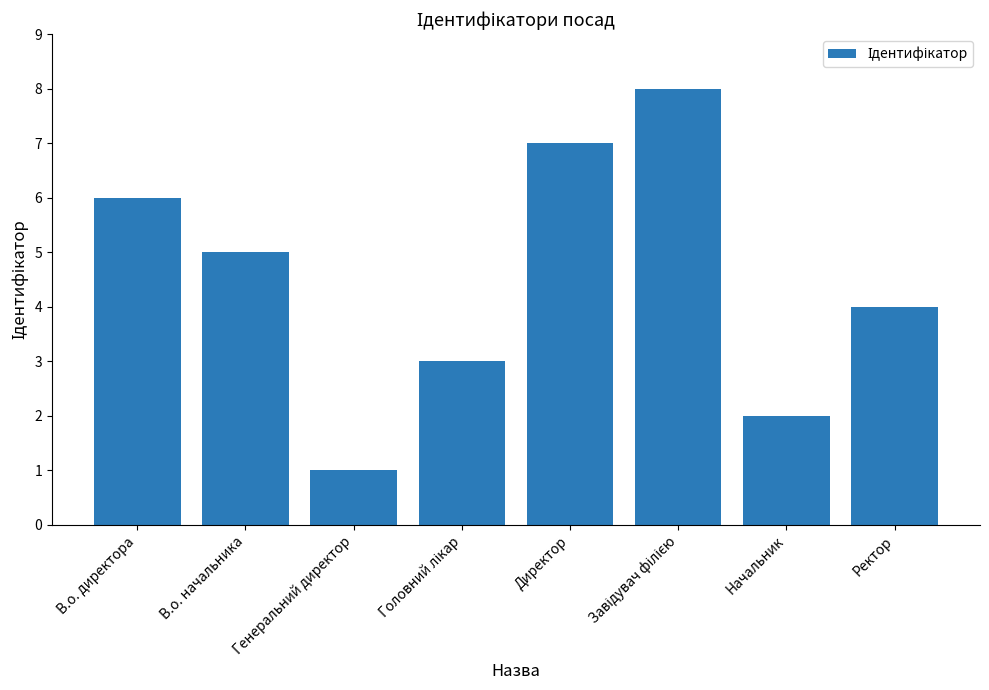

What is the sum of all values?

36